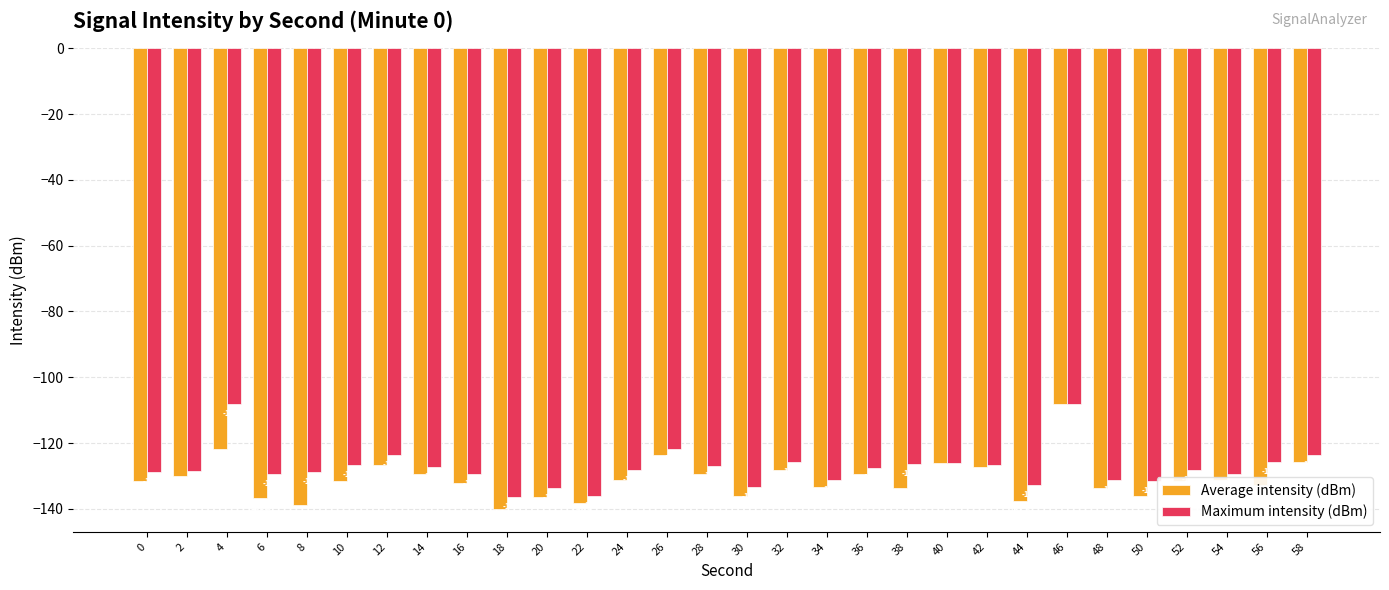

Where does the Average intensity (dBm) series first go above -131?

2